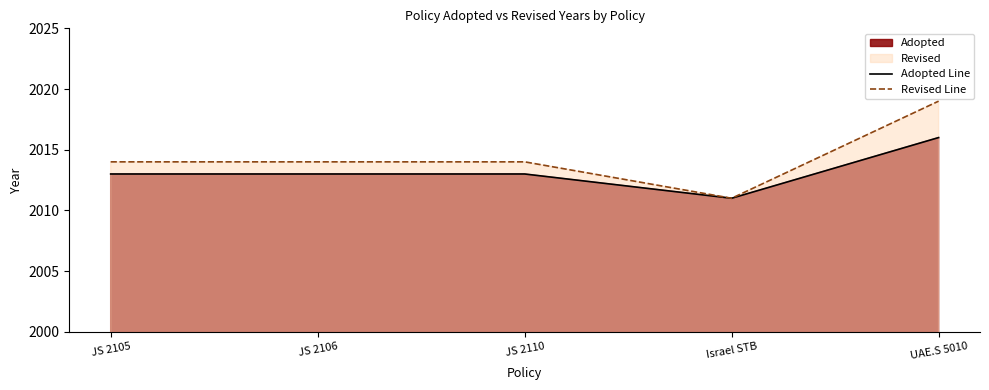

Reading left to right, what are all the values shown in this chart?

Adopted Line: JS 2105=2013	JS 2106=2013	JS 2110=2013	Israel STB=2011	UAE.S 5010=2016
Revised Line: JS 2105=2014	JS 2106=2014	JS 2110=2014	Israel STB=2011	UAE.S 5010=2019